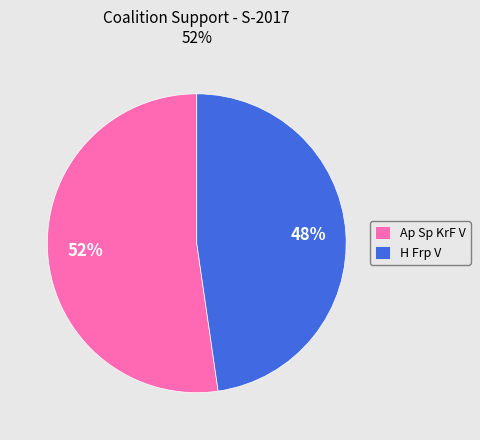

Which category accounts for the majority?

Ap Sp KrF V